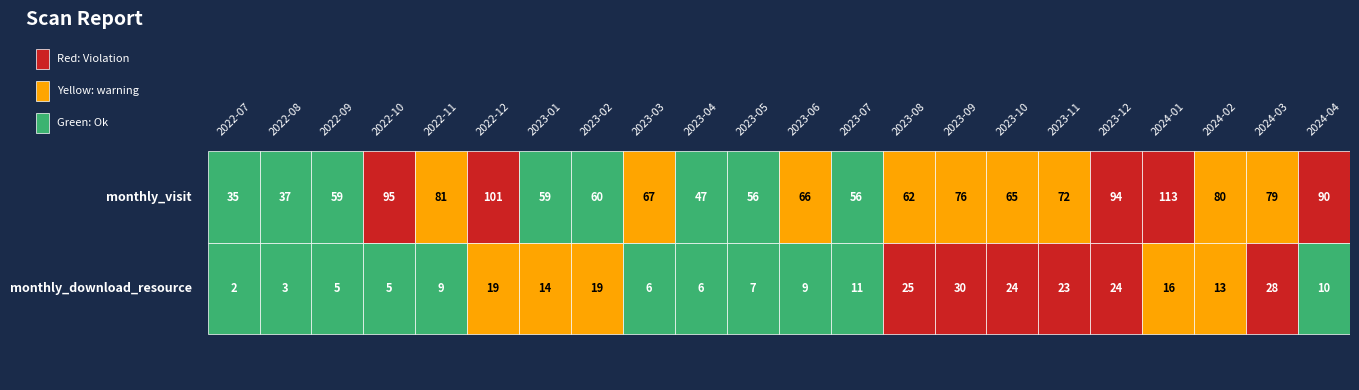

Reading left to right, extract all data points from this chart.

monthly_visit: 2022-07=35	2022-08=37	2022-09=59	2022-10=95	2022-11=81	2022-12=101	2023-01=59	2023-02=60	2023-03=67	2023-04=47	2023-05=56	2023-06=66	2023-07=56	2023-08=62	2023-09=76	2023-10=65	2023-11=72	2023-12=94	2024-01=113	2024-02=80	2024-03=79	2024-04=90
monthly_download_resource: 2022-07=2	2022-08=3	2022-09=5	2022-10=5	2022-11=9	2022-12=19	2023-01=14	2023-02=19	2023-03=6	2023-04=6	2023-05=7	2023-06=9	2023-07=11	2023-08=25	2023-09=30	2023-10=24	2023-11=23	2023-12=24	2024-01=16	2024-02=13	2024-03=28	2024-04=10